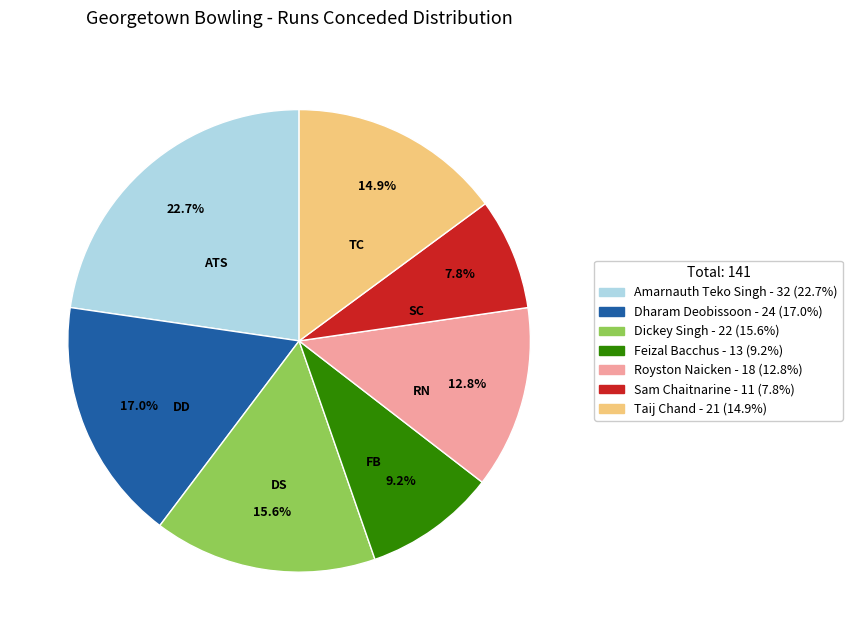

To the nearest percent, what is the difference between the largest and smallest slice percentages?

15%